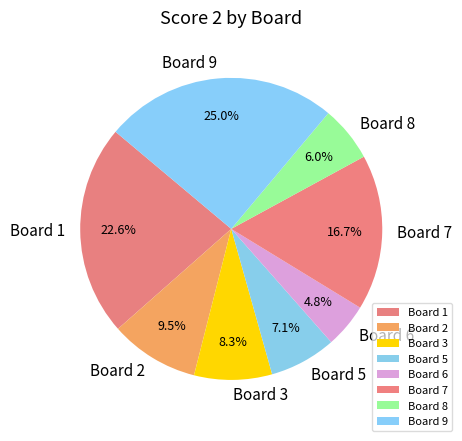

Count the number of slices in the pie.

8